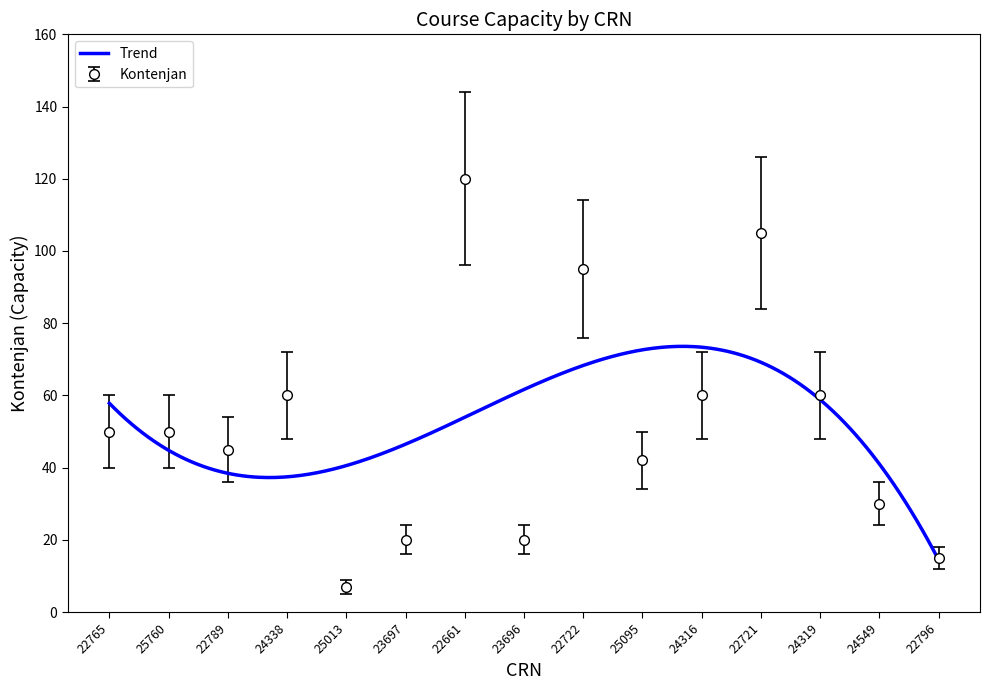

True or false: the data has more than 2 interior local peaks.

True